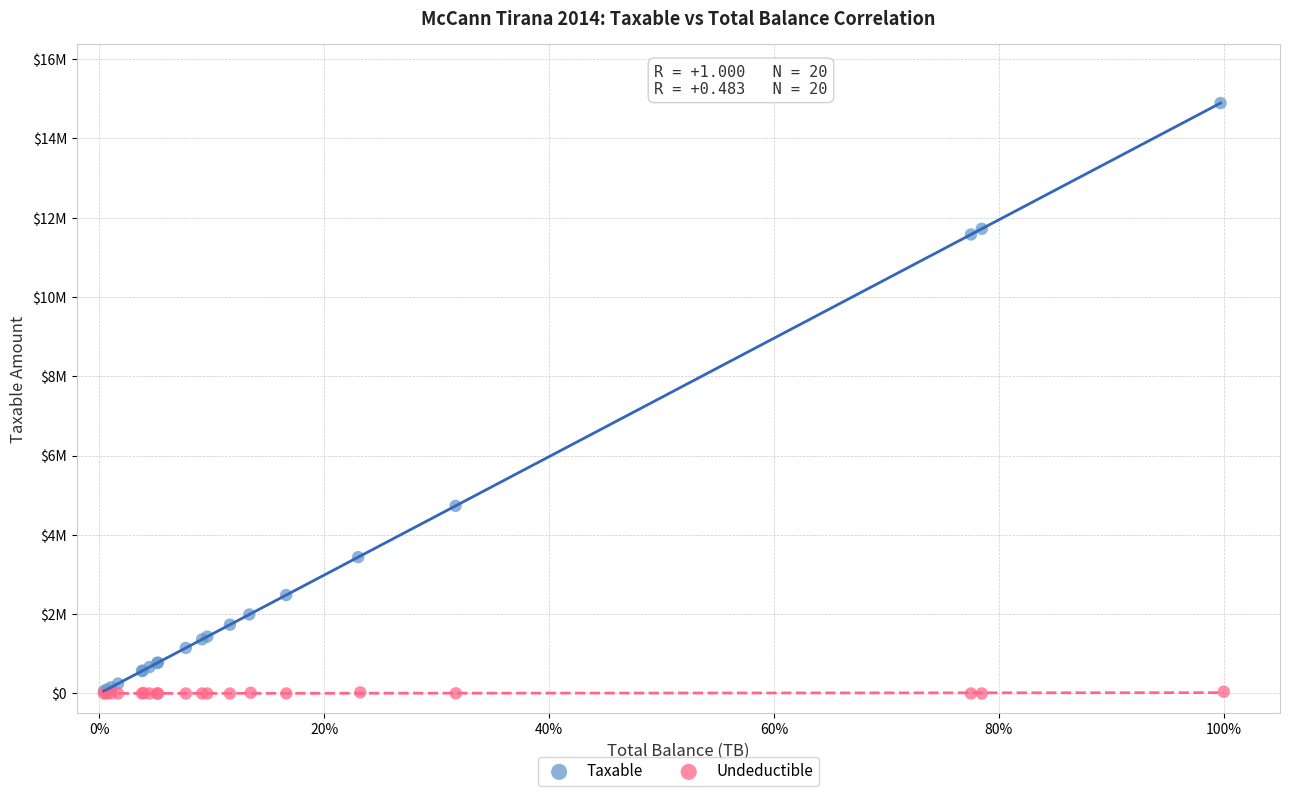

What are all the series names shown in the legend?

Taxable, Undeductible